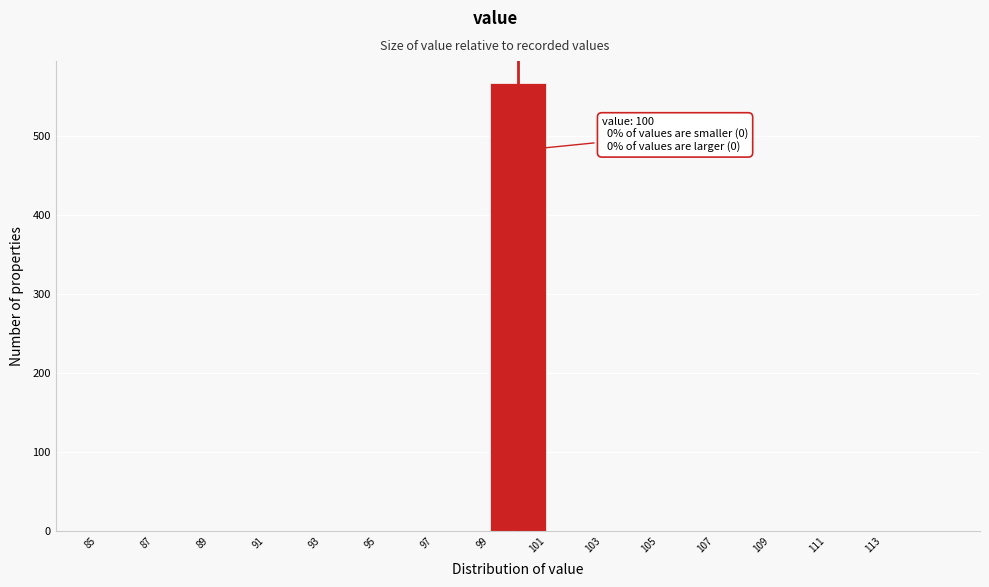

Which range on the x-axis has the tallest bar?

99 to 101